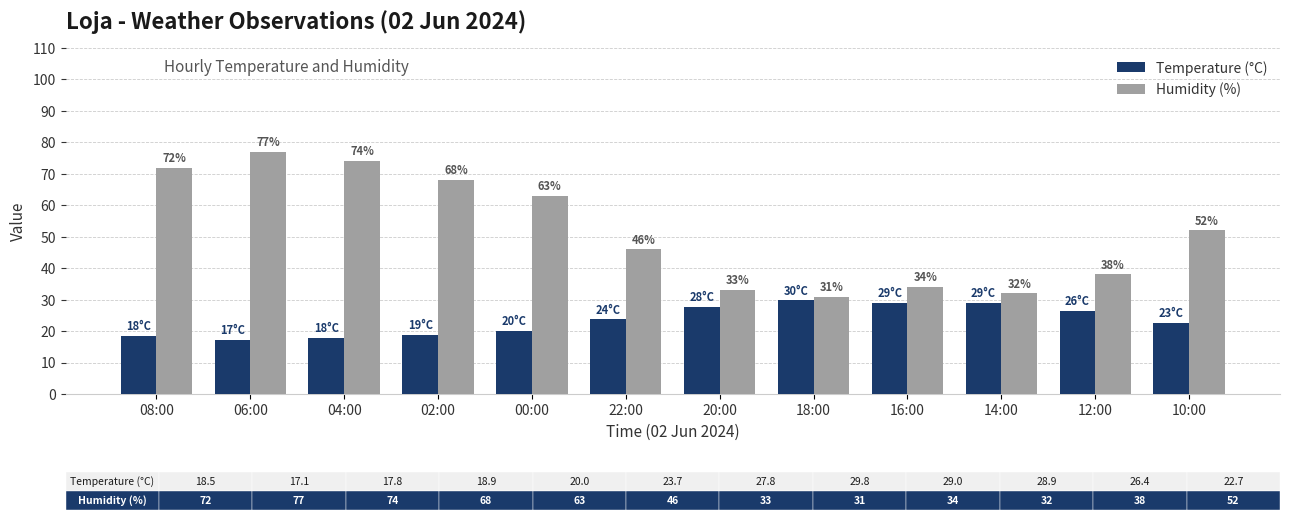

Read the Humidity (%) value at 12:00.

38.0